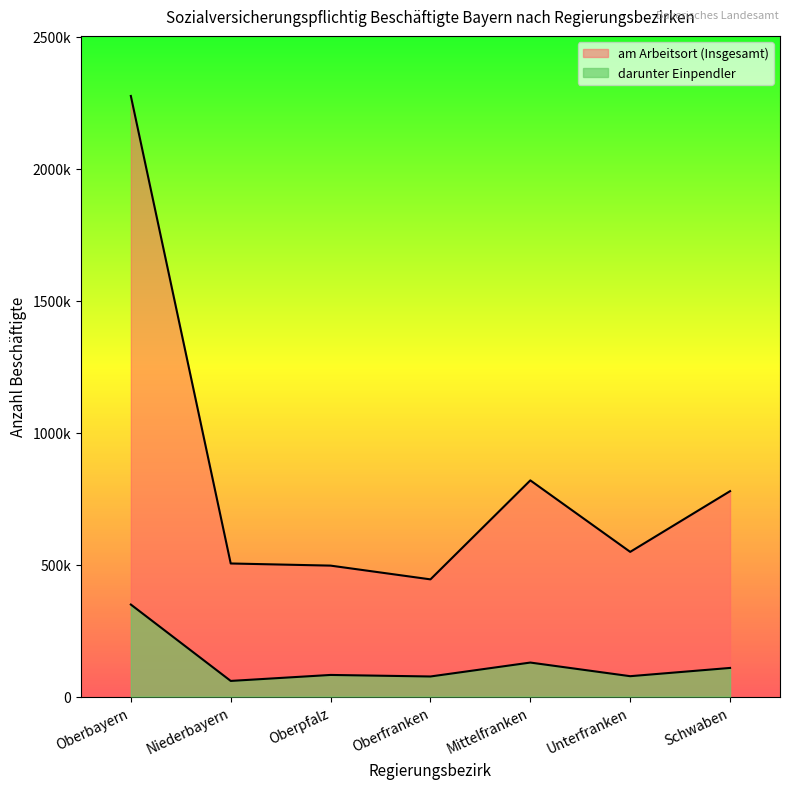

True or false: am Arbeitsort (Insgesamt) and darunter Einpendler cross at least once.

False